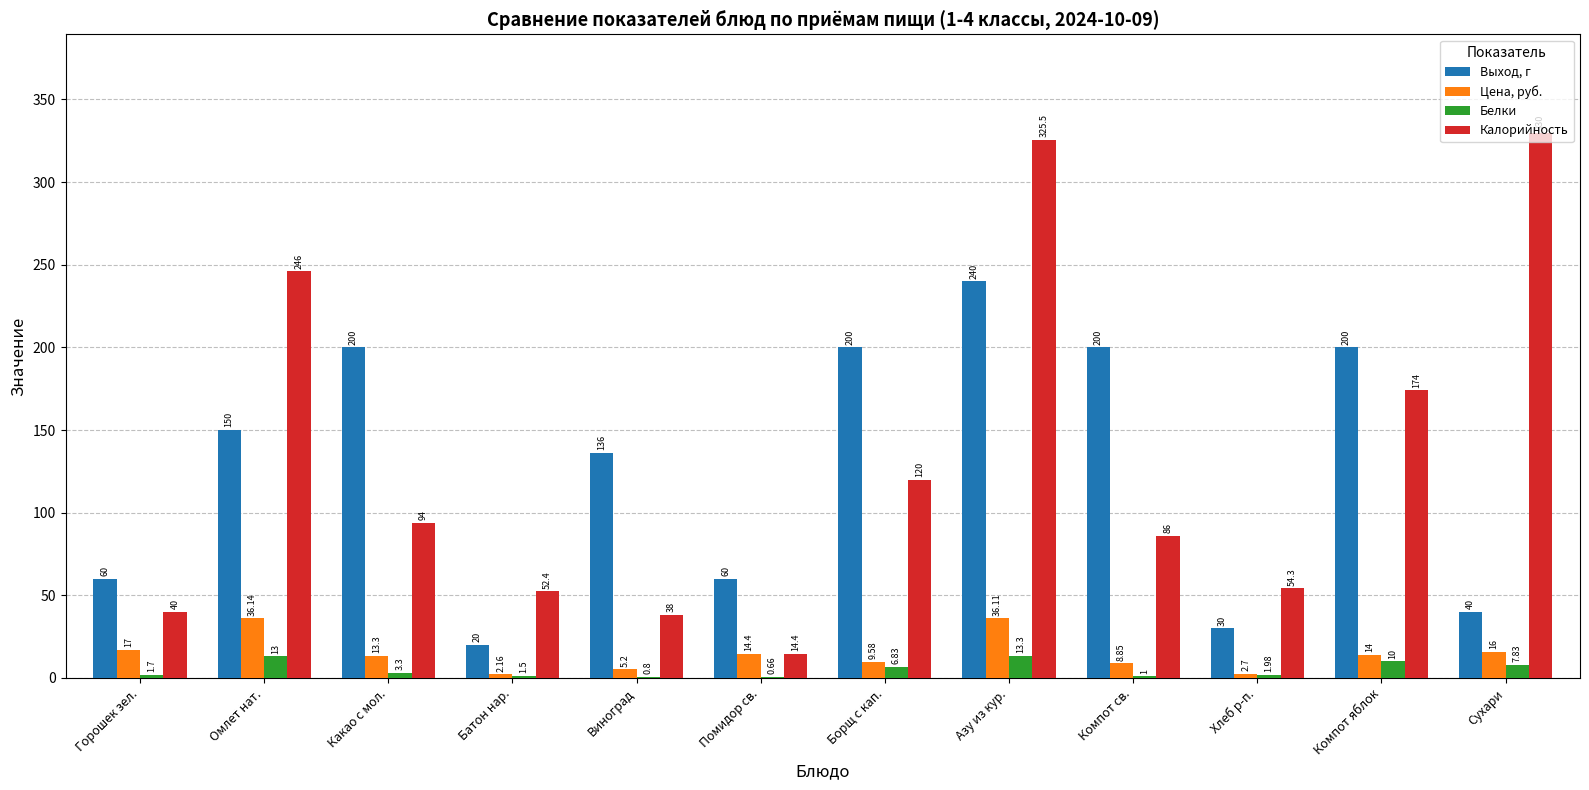

At which label does Калорийность reach its peak?

Сухари